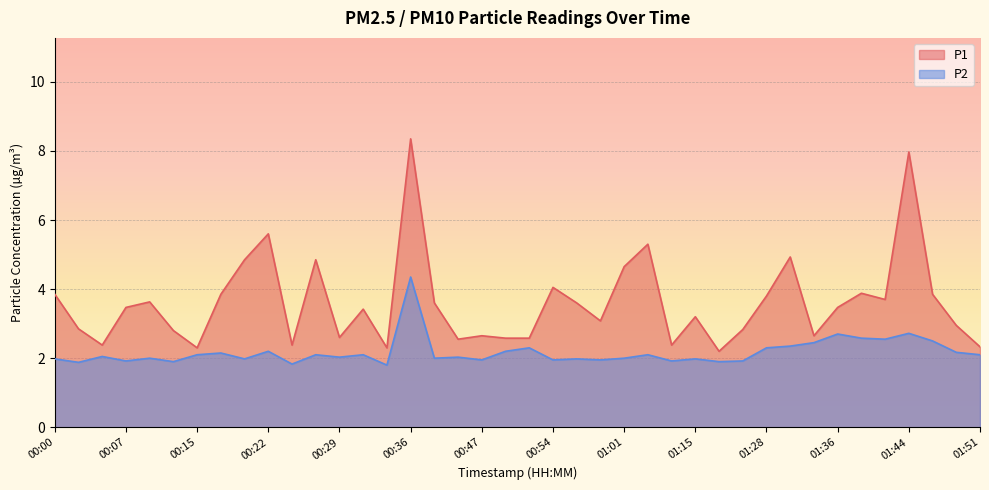

What is the spread (max minus min) of values at 00:02?

1.0